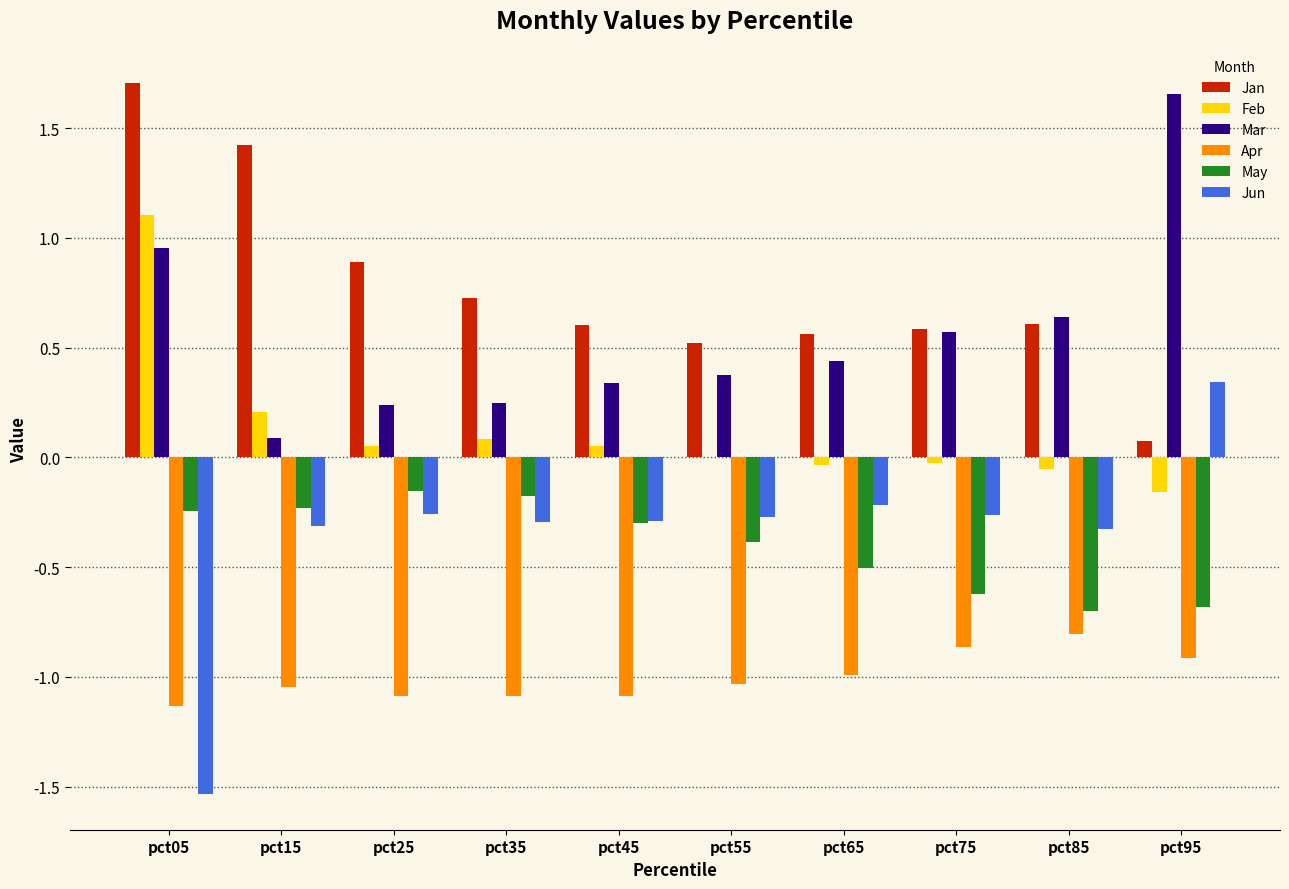

What is the sum of all Jan values?

7.7